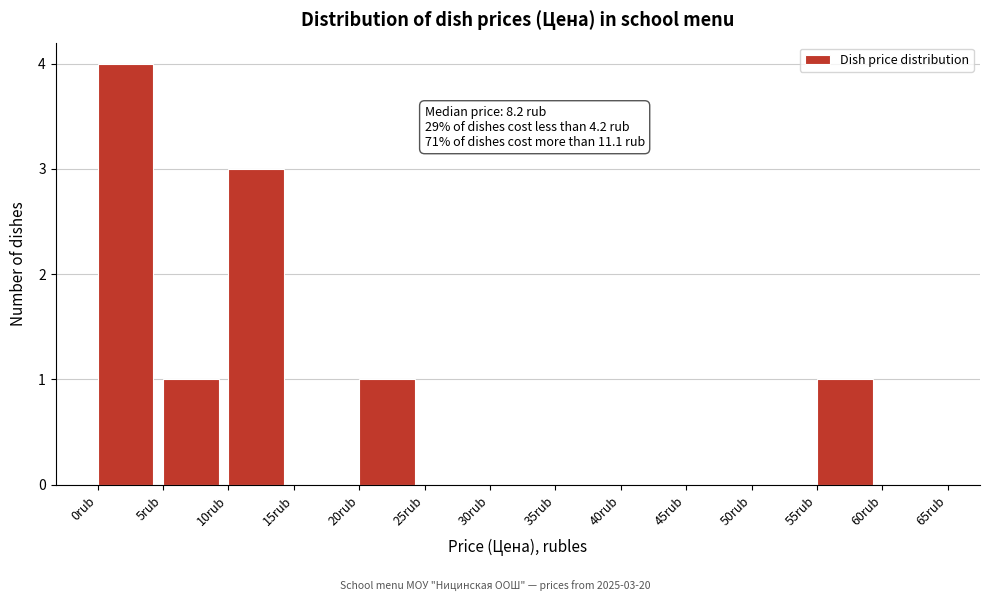

Which range on the x-axis has the tallest bar?

0 to 5